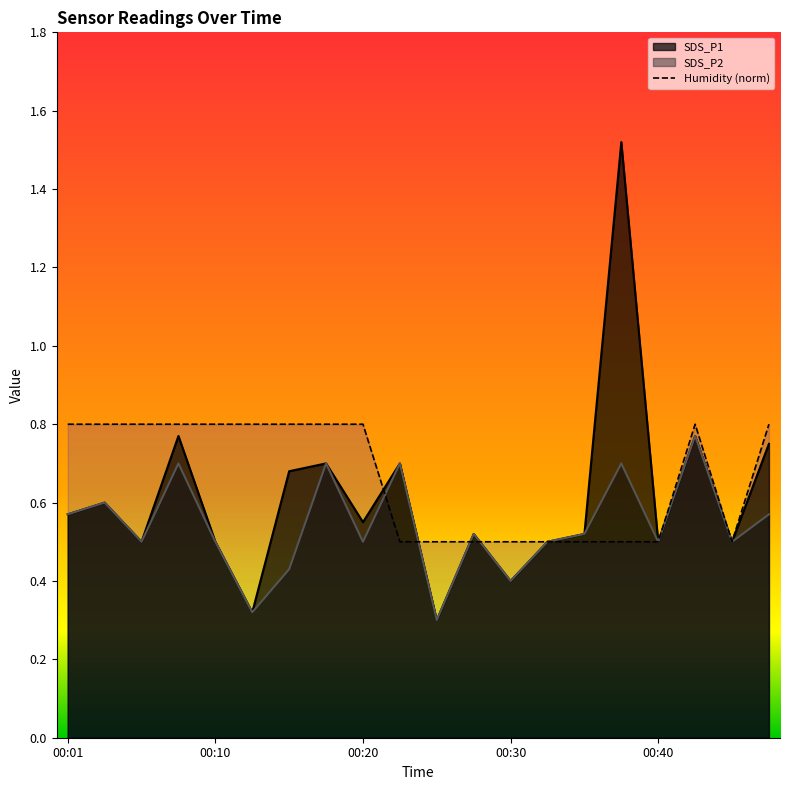

Which series has the widest spread of values?

SDS_P1